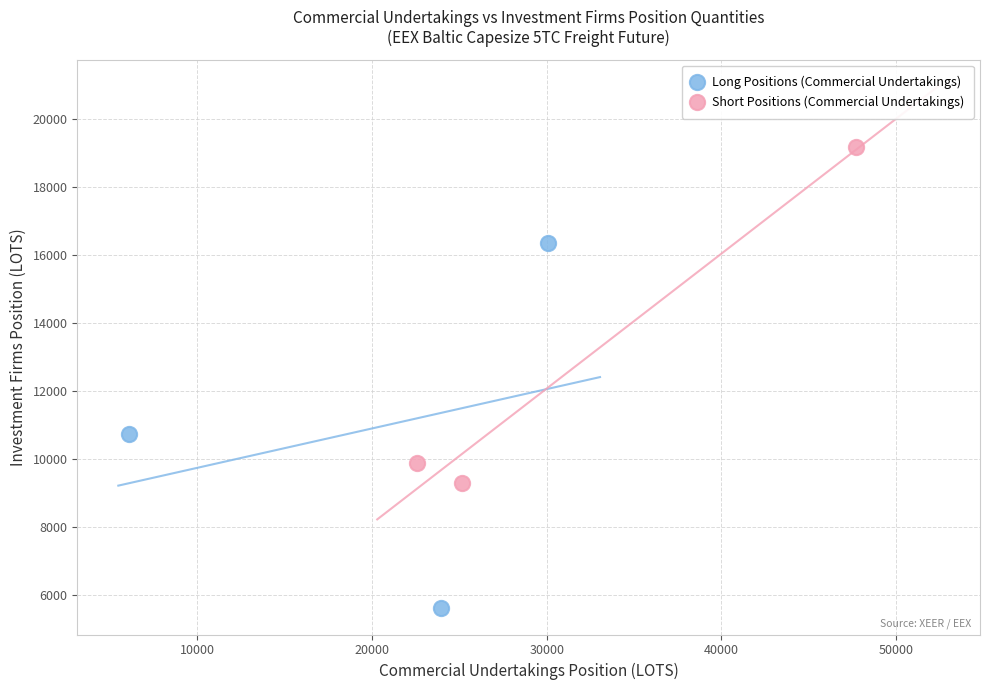

Which series contains the highest Y value?

Short Positions (Commercial Undertakings)